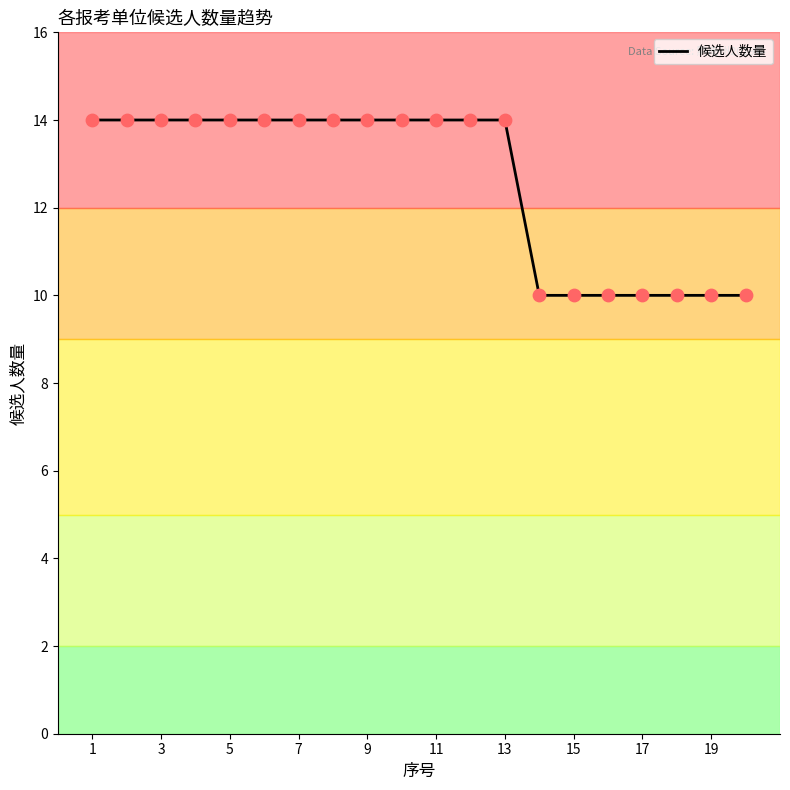

What is the difference between the maximum and minimum values?

4